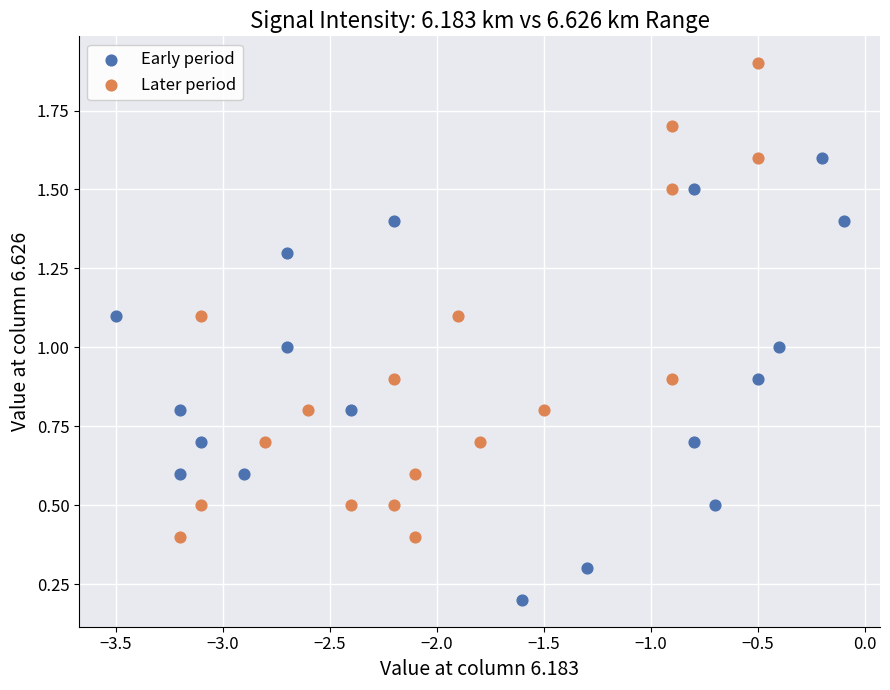

Which series reaches the minimum Y coordinate?

Early period